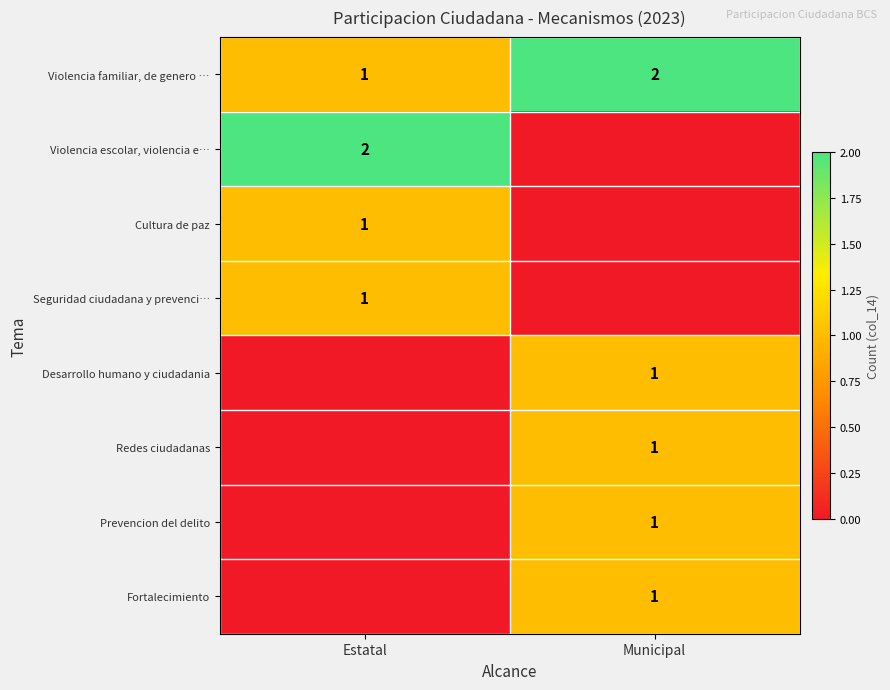

Is it true that Fortalecimiento equals 1 at Municipal?

True